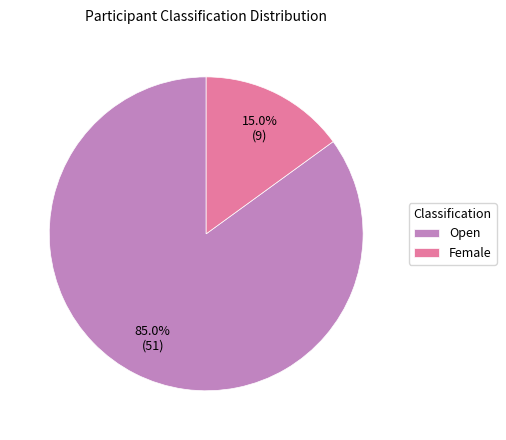

Which has a higher value, Open or Female?

Open